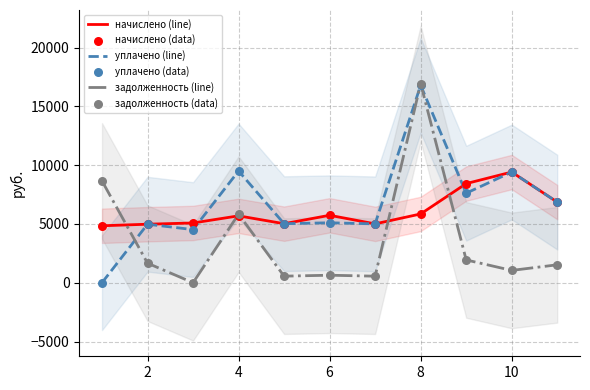

What are all the series names shown in the legend?

начислено (line), уплачено (line), задолженность (line), начислено (data), уплачено (data), задолженность (data)